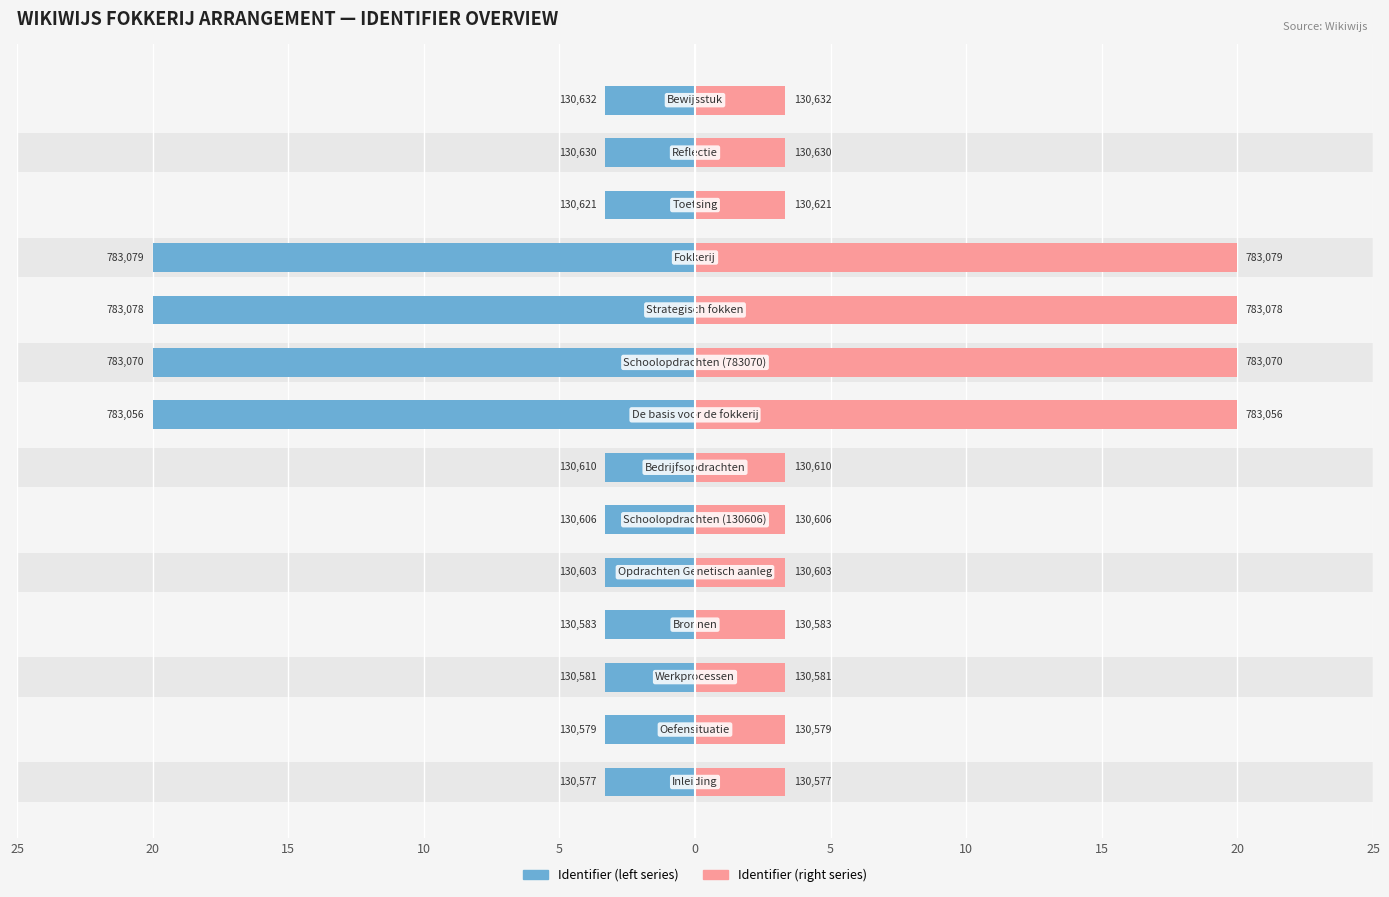

Is the value of Identifier (right series) at 10 greater than the value of Identifier (left series) at 13?

Yes